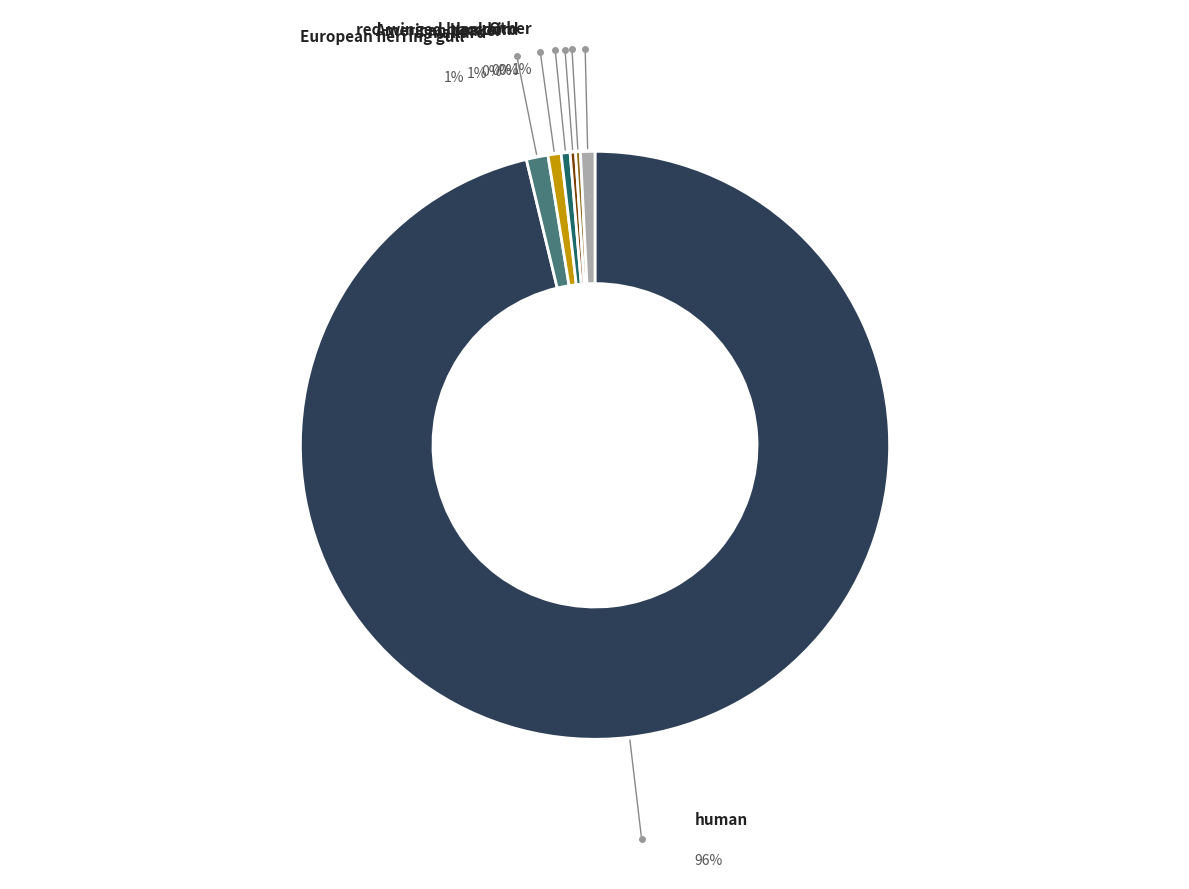

Which category has the smallest portion of the pie?

gray squirrel